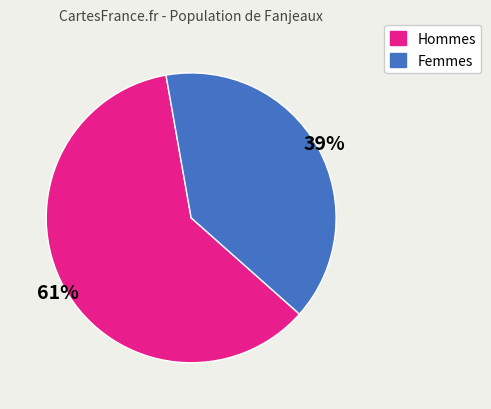

To the nearest percent, what is the average slice percentage?

50%